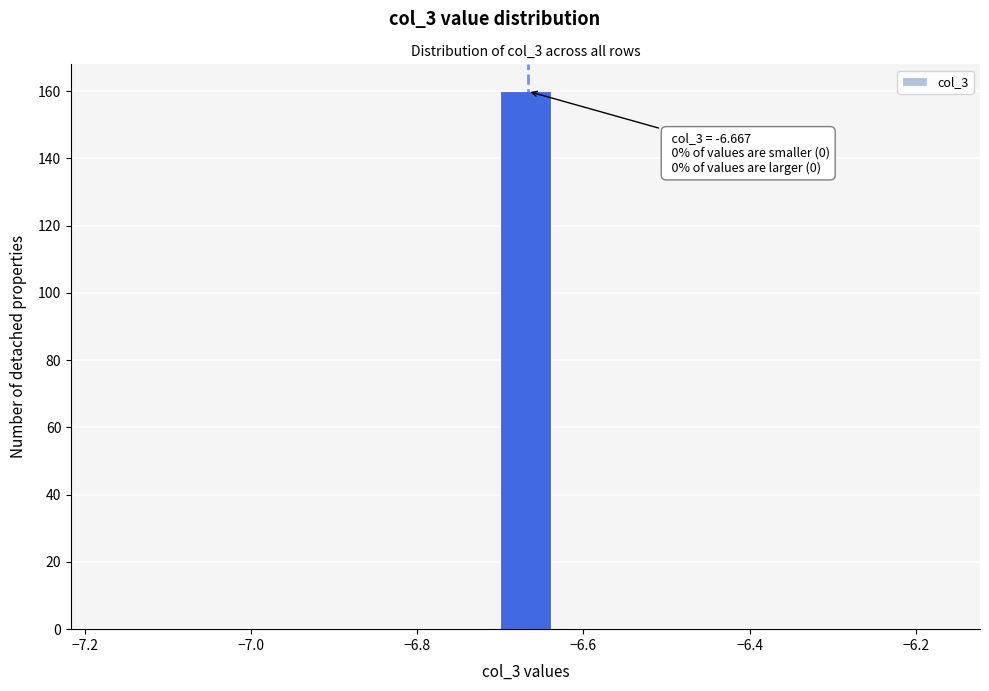

Around what value on the x-axis is the tallest bar? Give the approximate position of its centre, as read against the axis.

-6.66